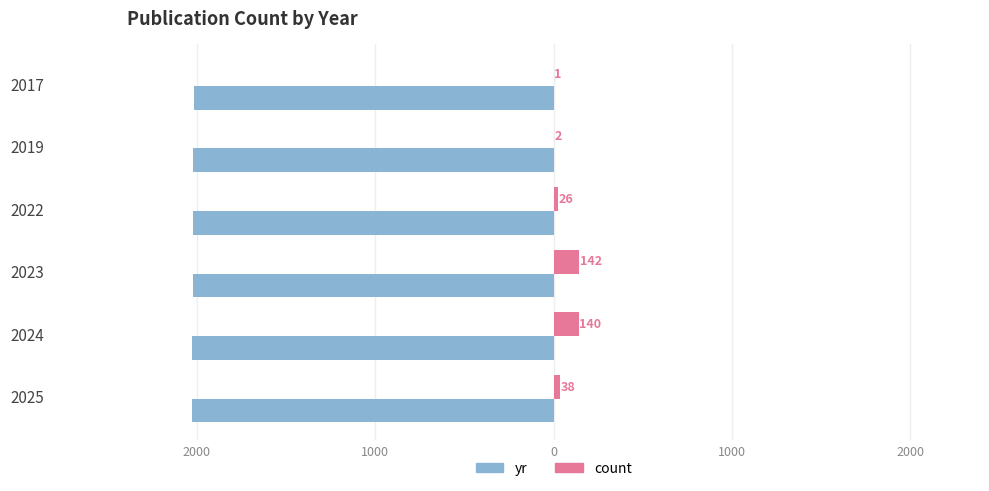

What are all the series names shown in the legend?

yr, count